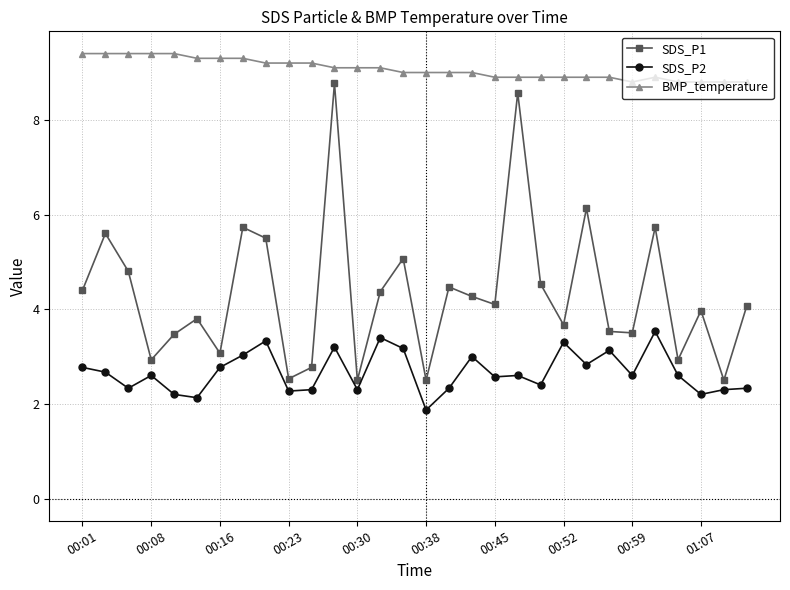

What is the minimum value for SDS_P1?

2.5